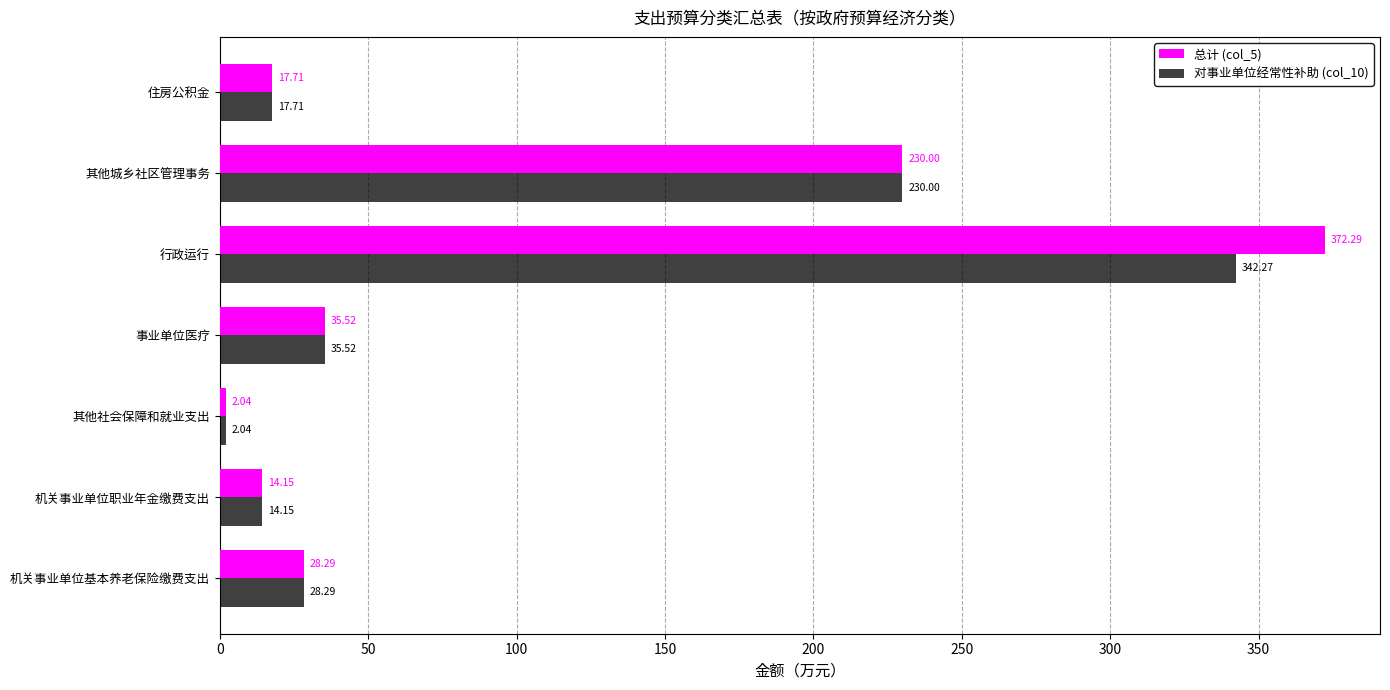

What is the sum of the 对事业单位经常性补助 (col_10) values at 机关事业单位基本养老保险缴费支出 and 事业单位医疗?

63.8